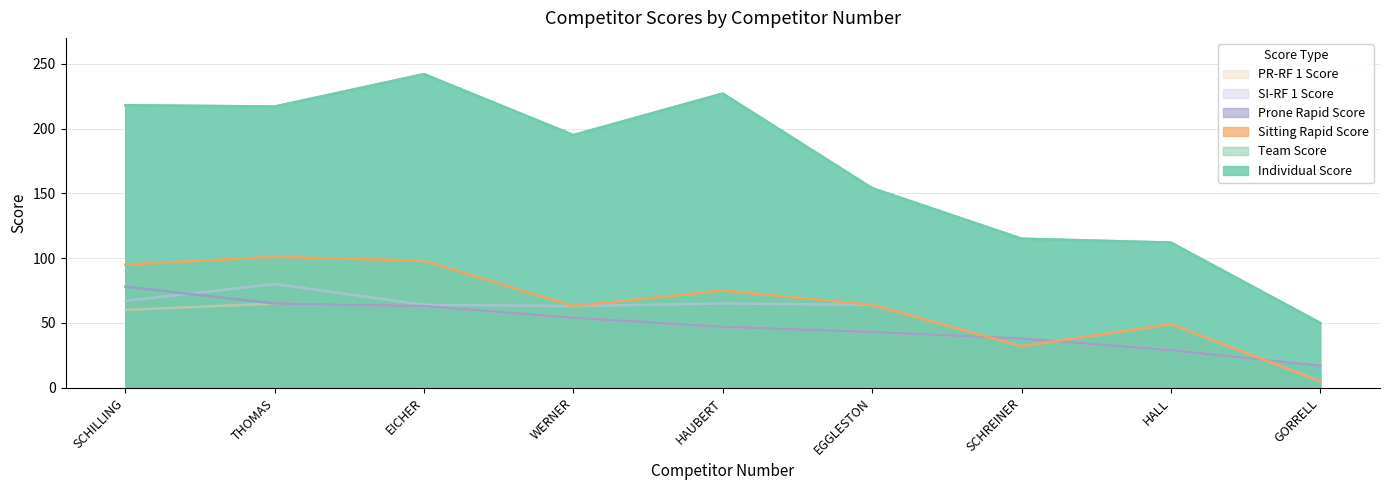

Reading right to left, what are all the values shown in this chart?

Individual Score: 50	112	115	154	227	195	242	217	218
Team Score: 50	112	115	154	227	195	242	217	218
Sitting Rapid Score: 5	49	32	64	75	63	98	101	95
Prone Rapid Score: 17	29	38	43	47	54	63	65	78
SI-RF 1 Score: 5	49	32	64	65	63	64	80	67
PR-RF 1 Score: 17	29	38	43	47	54	63	65	60